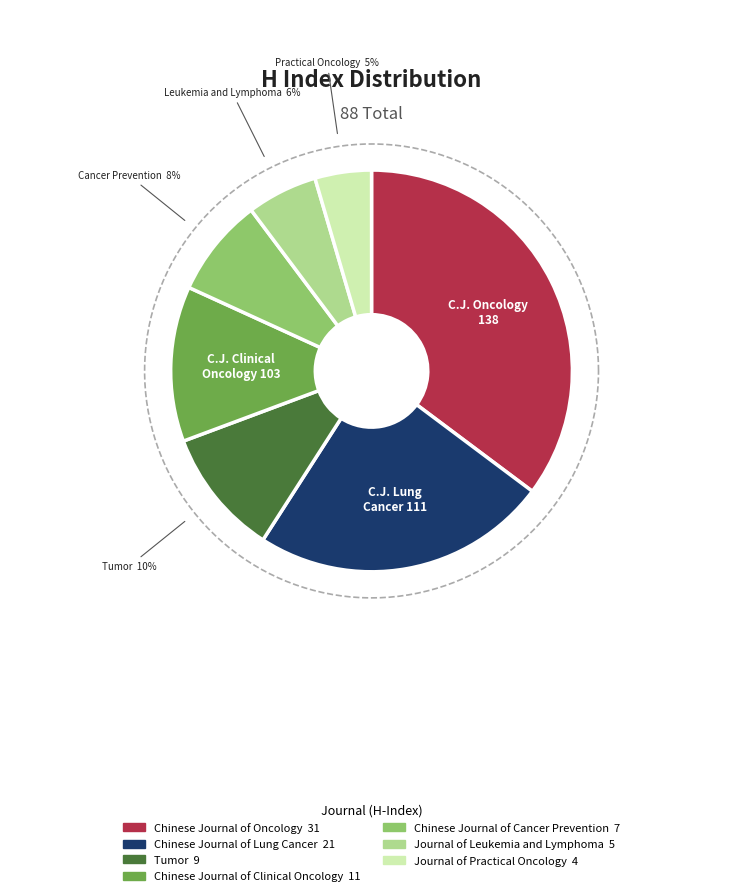

How many segments does this pie chart have?

7